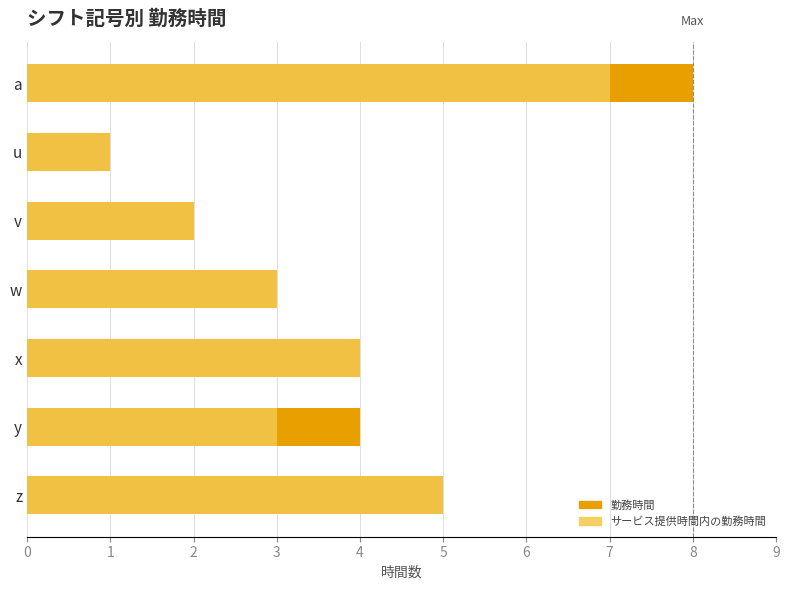

What value does the 勤務時間 series have at u?

1